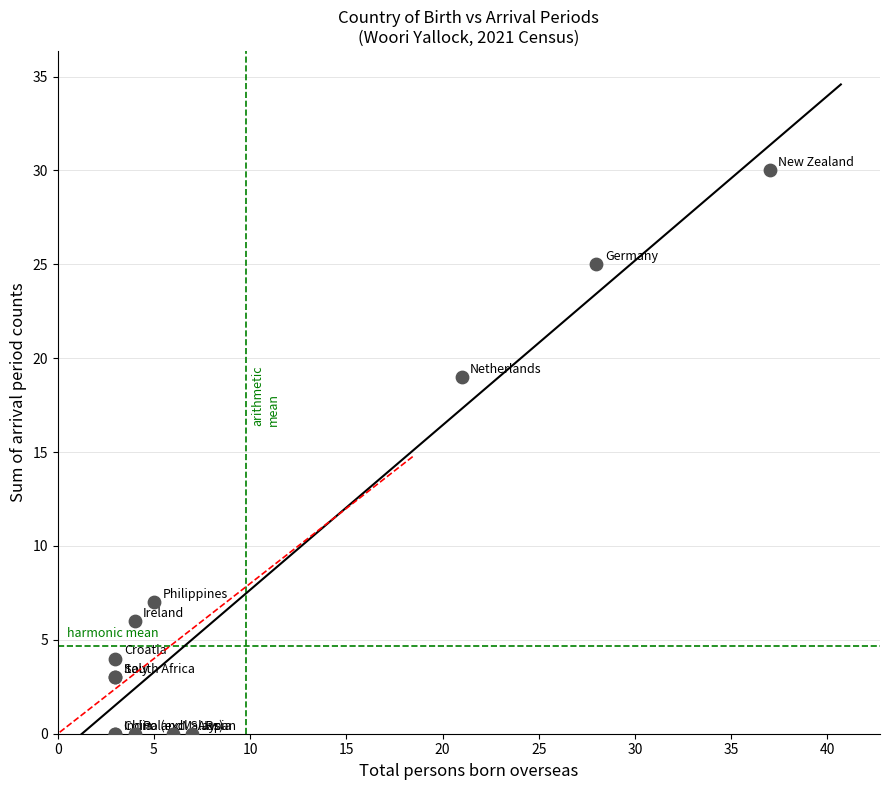

What Y value in the scatter plot is closest to 15?

19